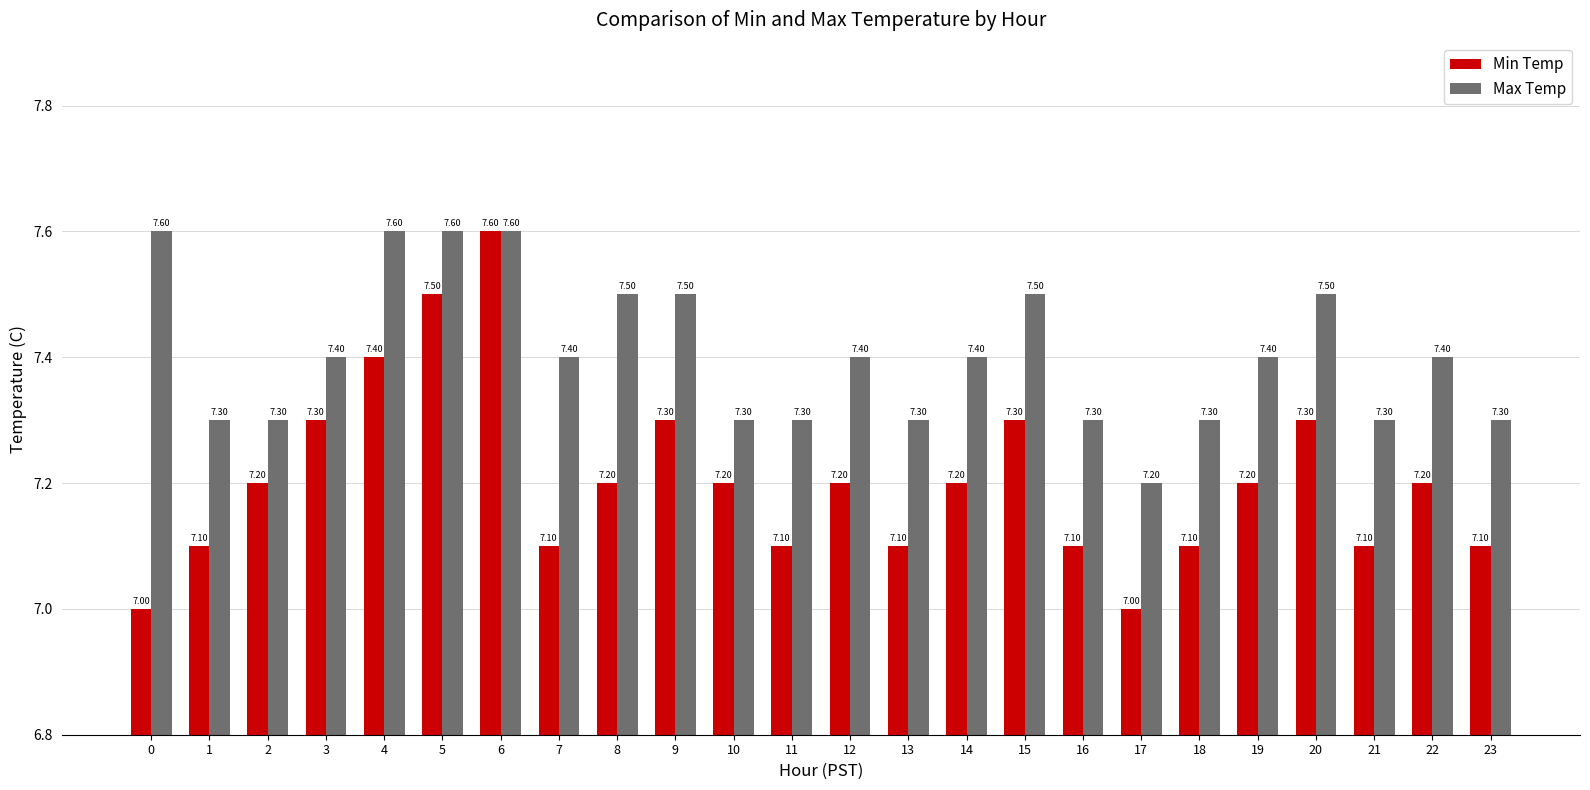

The Max Temp series shows 12.3 at 7. True or false?

False